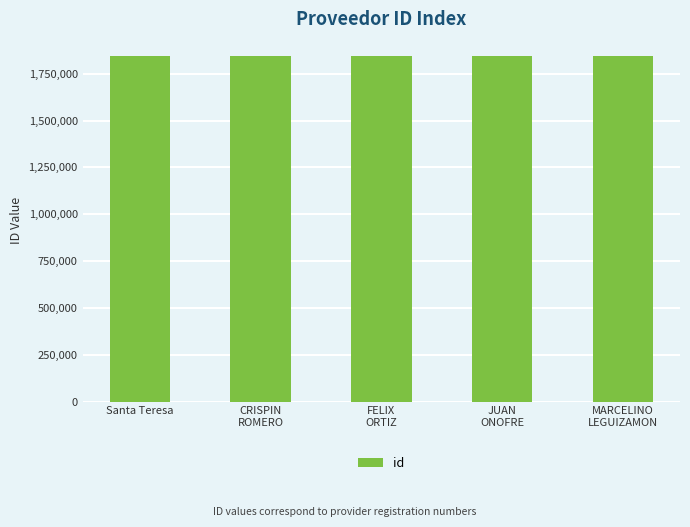

How many bars are there in total?

5